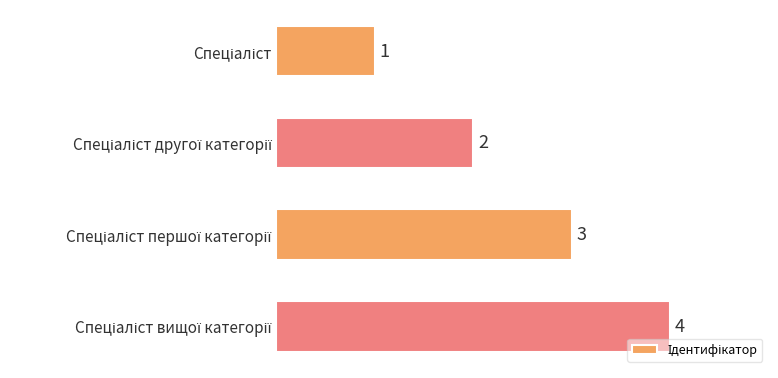

How many values are between 2 and 4?

3